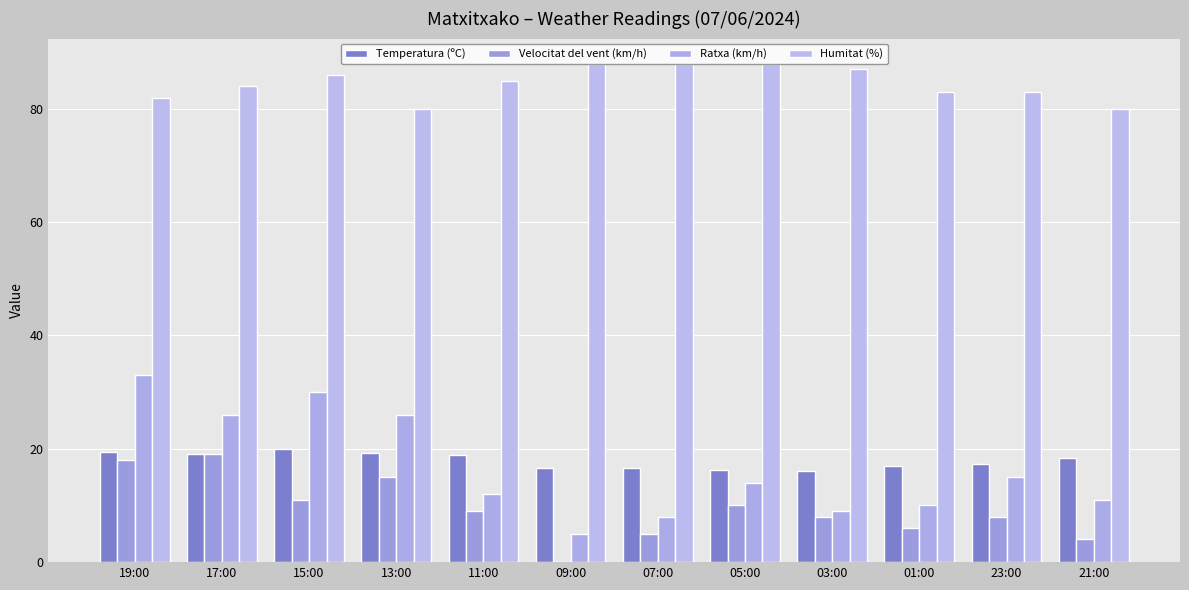

How many distinct data groups are displayed?

4